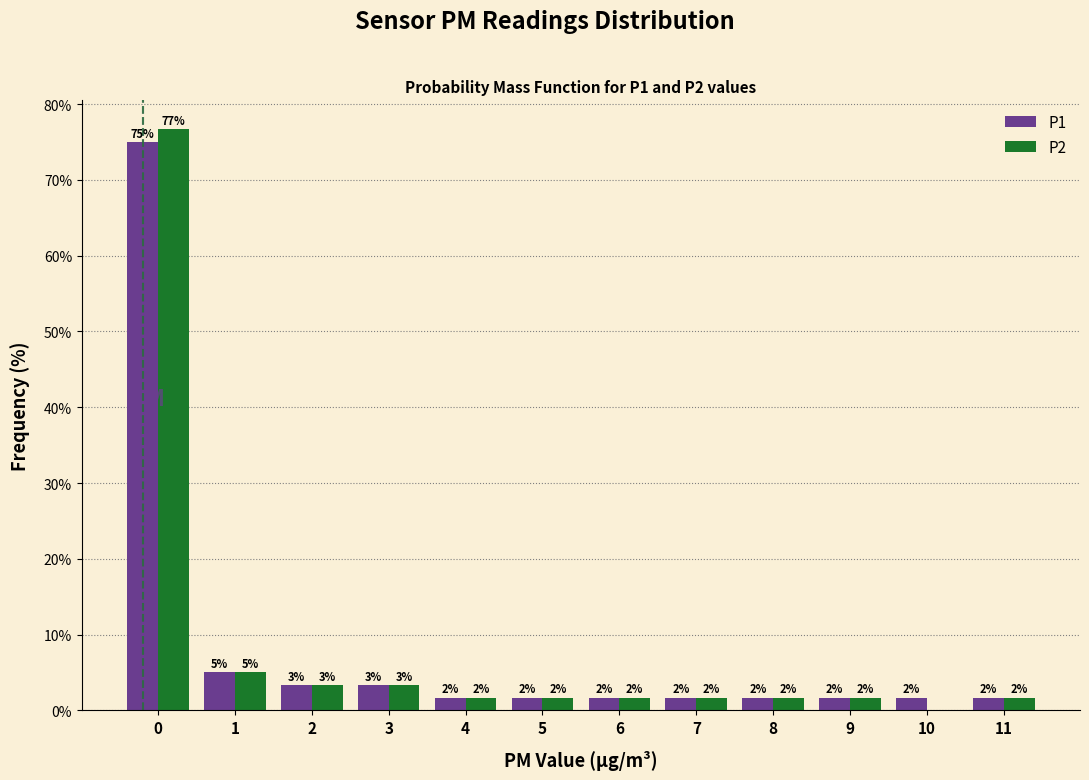

Are the bars horizontal?

No